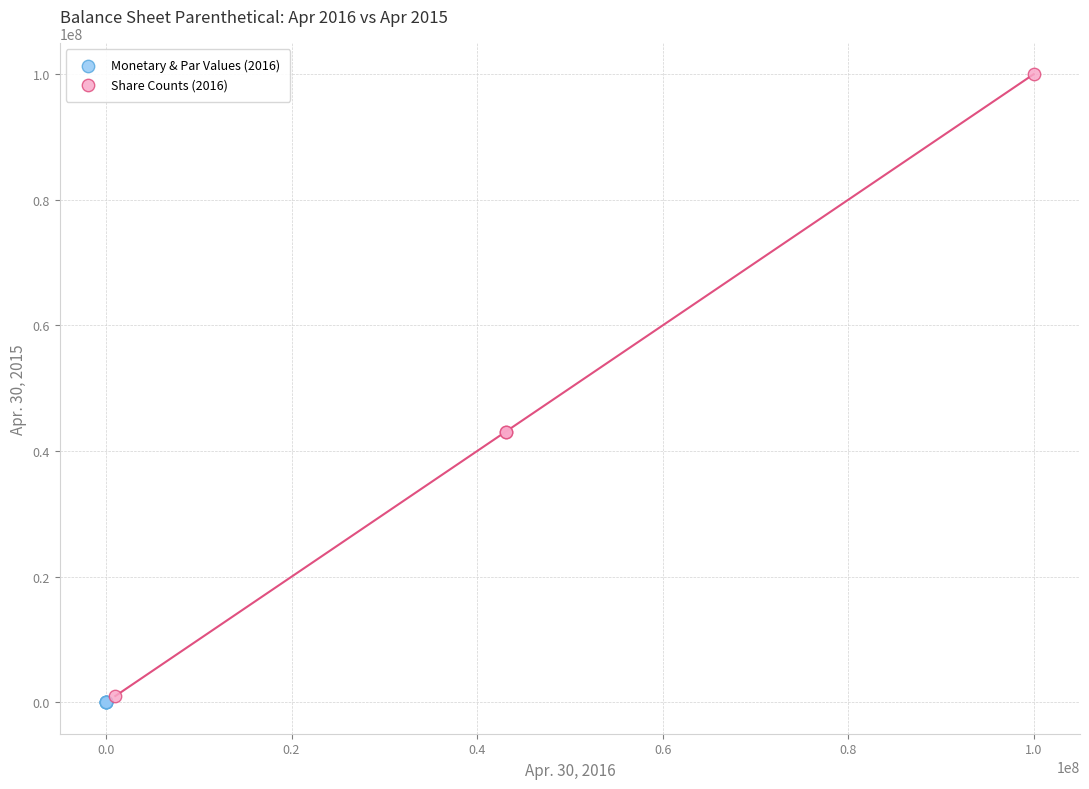

Which series contains the highest Y value?

Share Counts (2016)